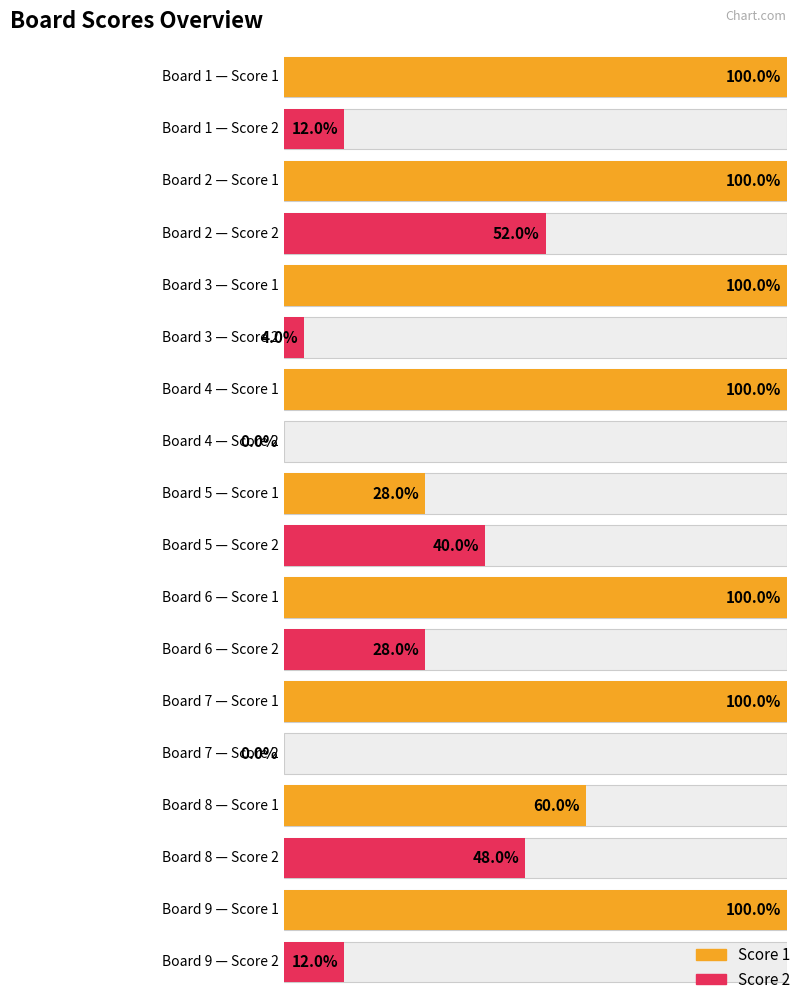

True or false: Score 2 has a value of 2 at Board 9.

False